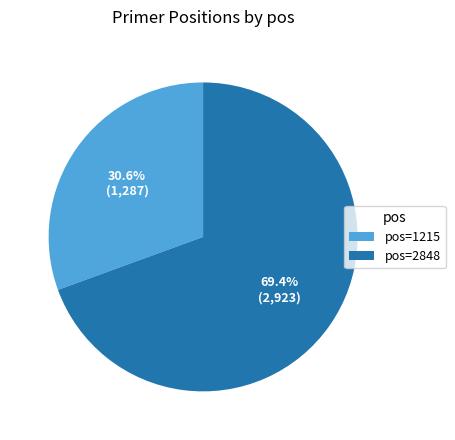

What percentage is NOT represented by pos=2848?

30.6%